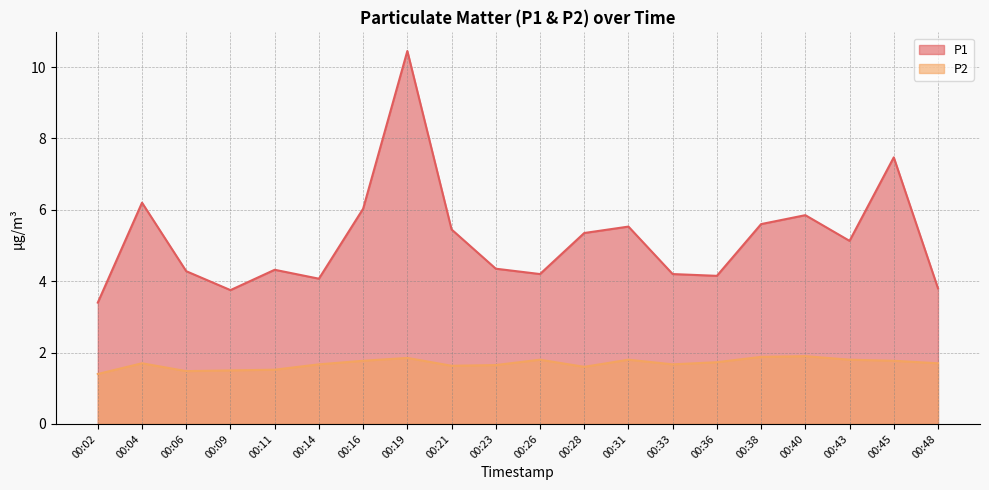

How many interior local peaks does the P1 series have?

6